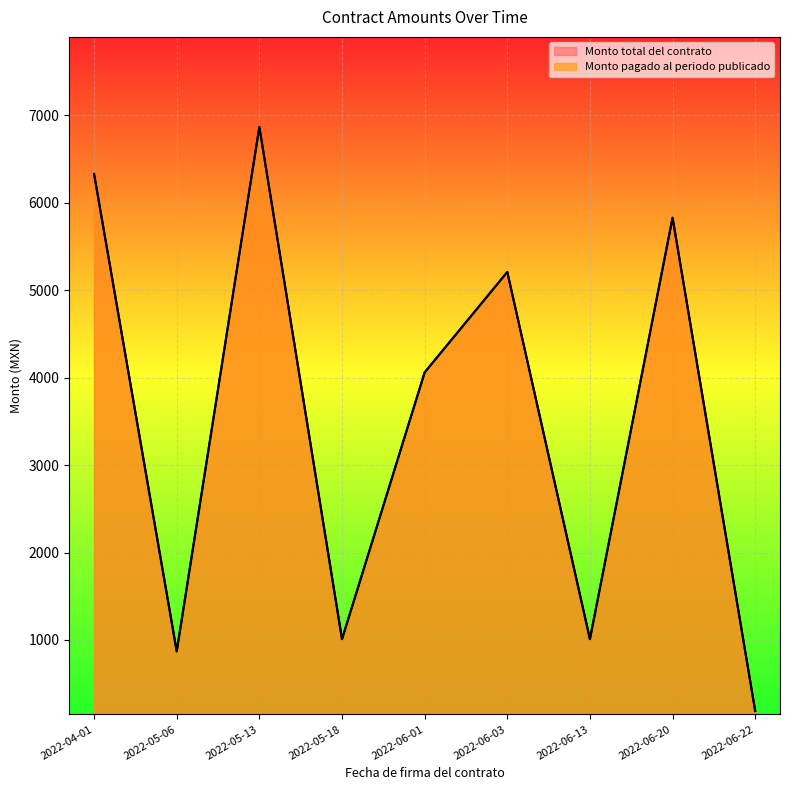

At which category is the sum across all series the highest?

2022-05-13